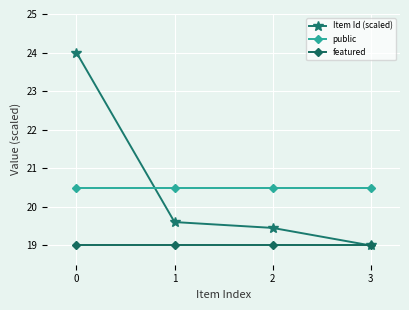

The Item Id (scaled) series shows 9.5 at 1. True or false?

False